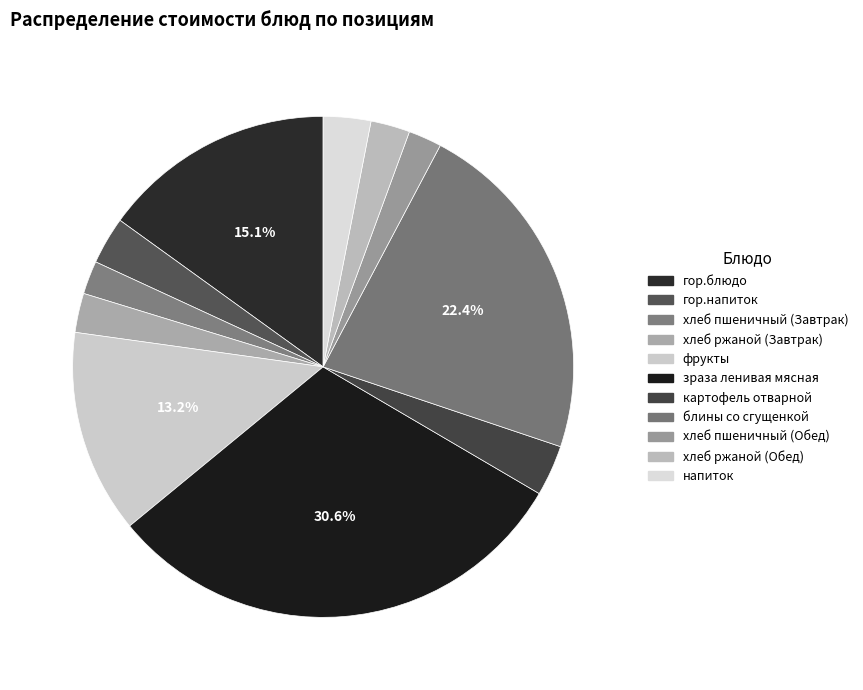

How many segments does this pie chart have?

11